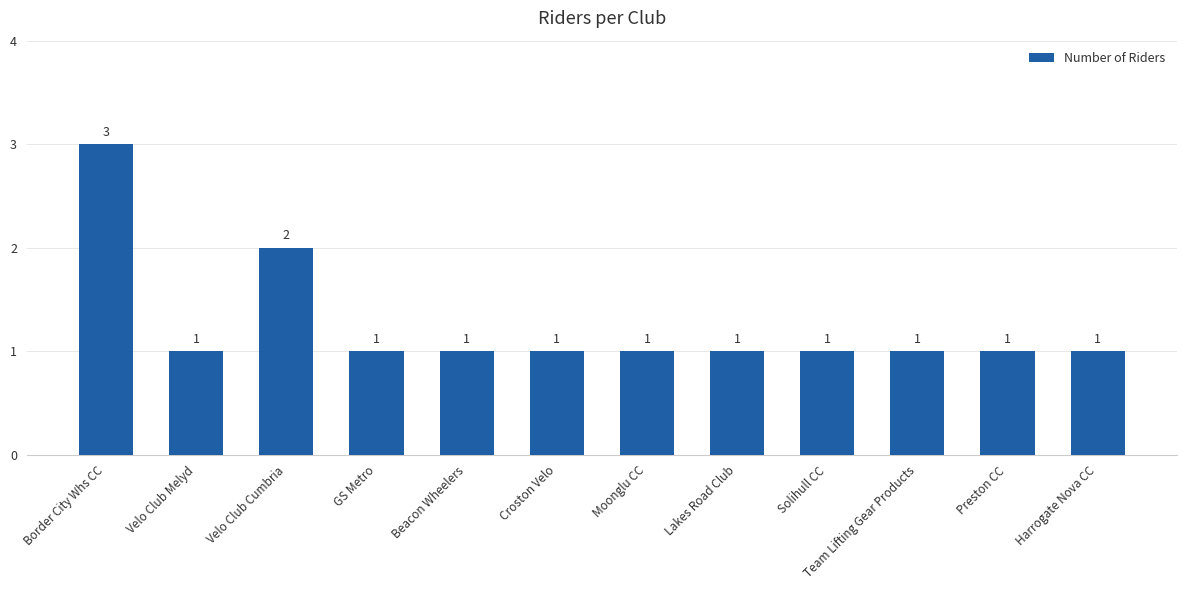

Are the bars grouped side by side (vs. stacked)?

No